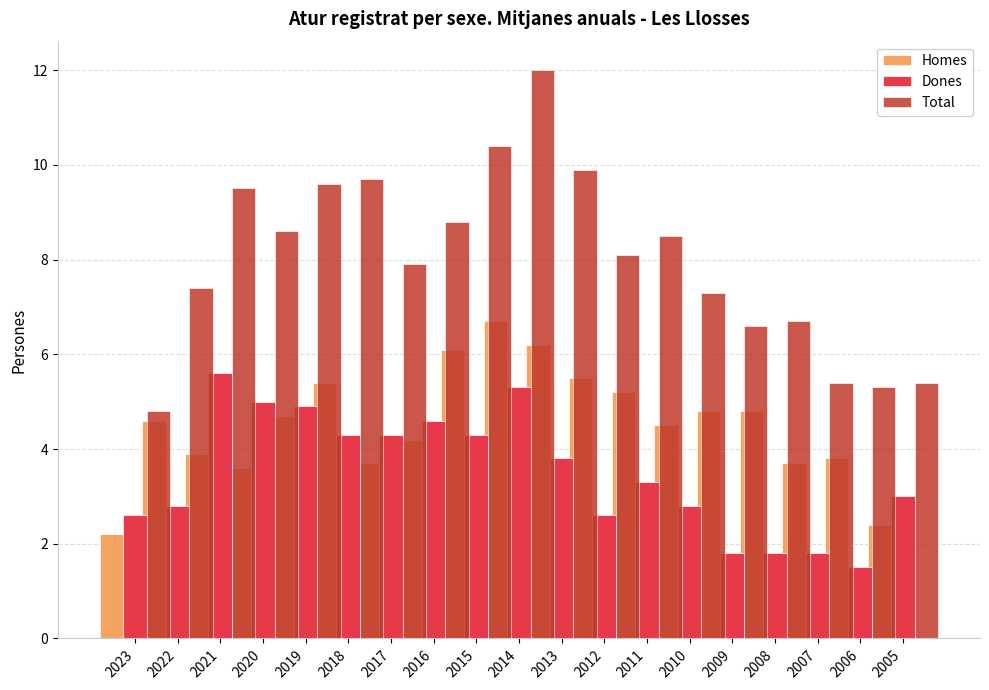

What is the value of the Homes bar at the 8th from the left?

4.2